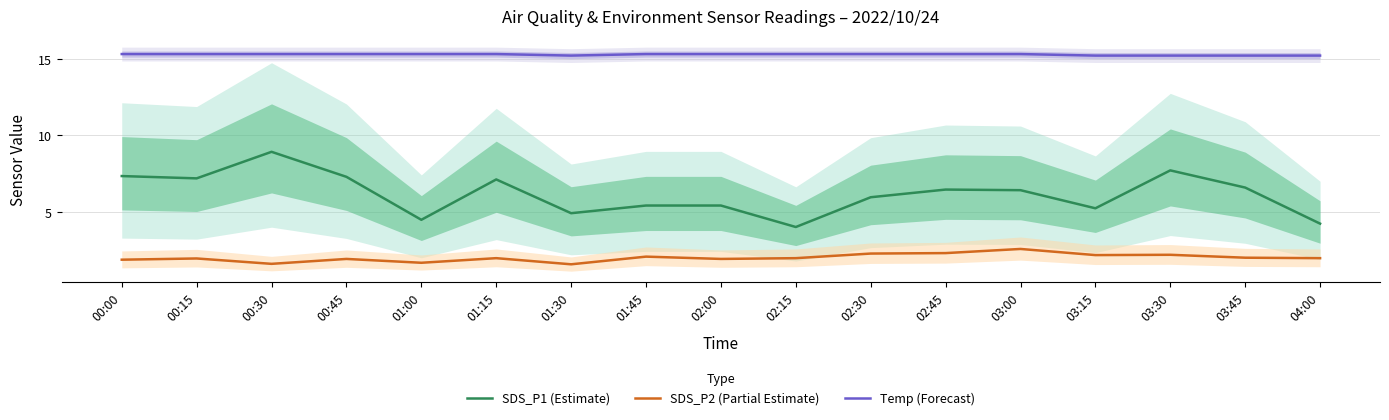

What is the label of the 2nd point from the right?

03:45